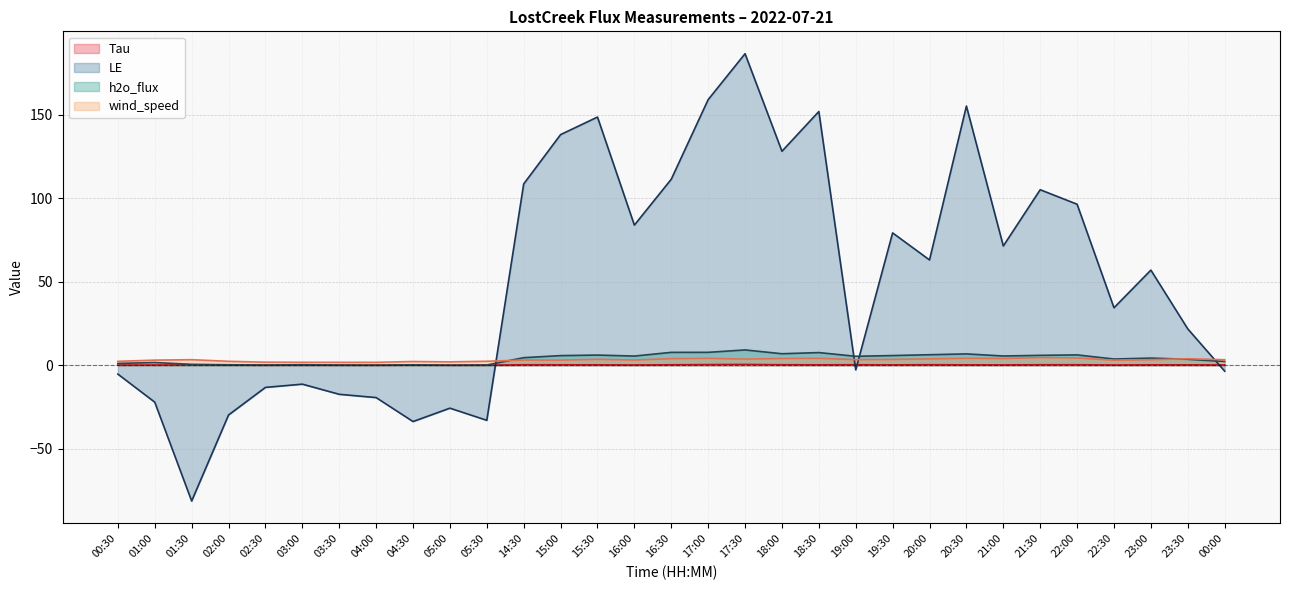

What is the maximum value for LE?

186.4